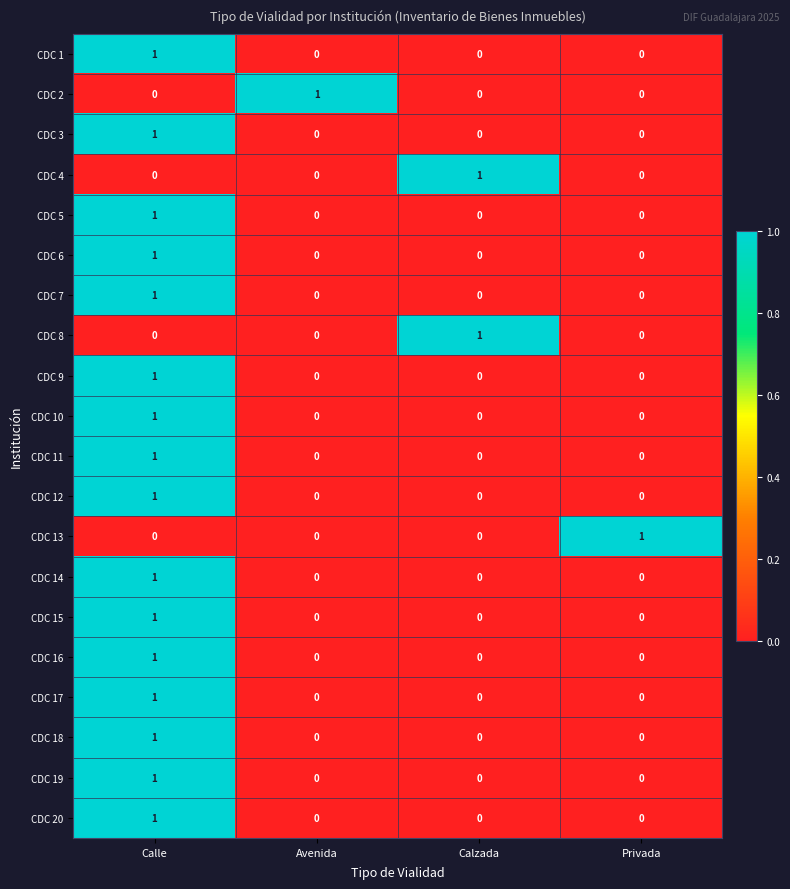

The CDC 10 series shows 1 at Privada. True or false?

False